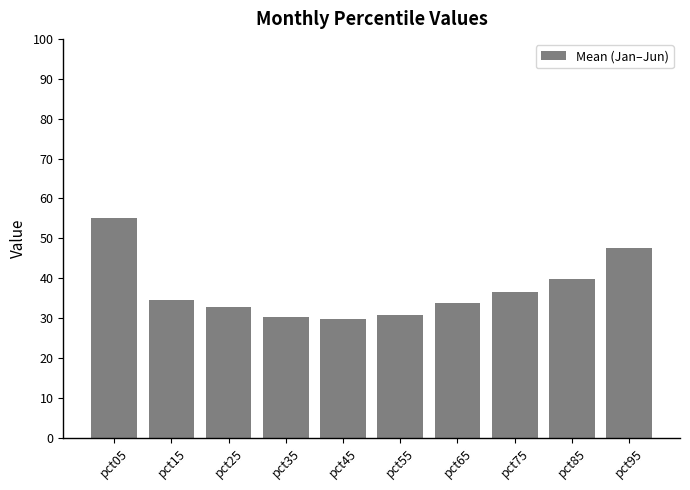

True or false: the data shows 0.5 at pct75.

False